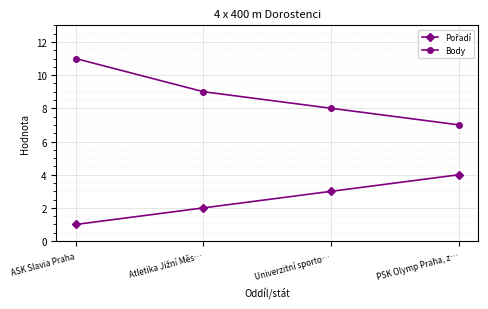

What is the average value of the Body series?

9